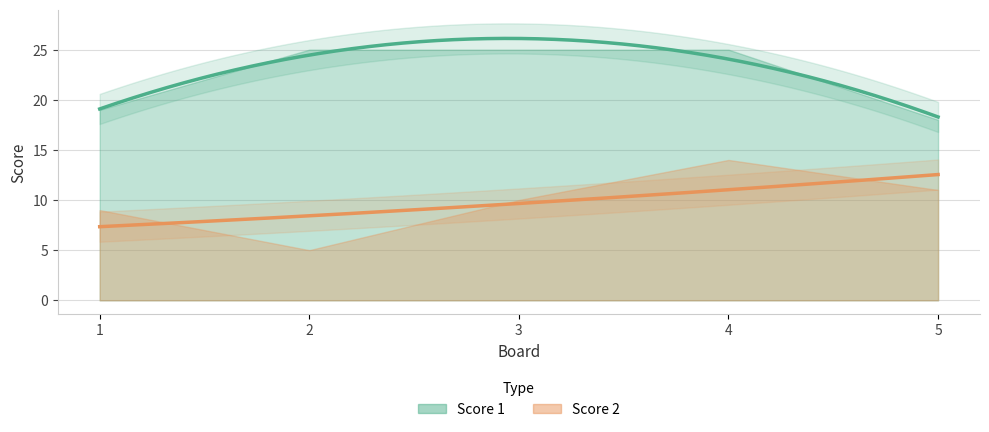

Which series has the widest spread of values?

Score 2